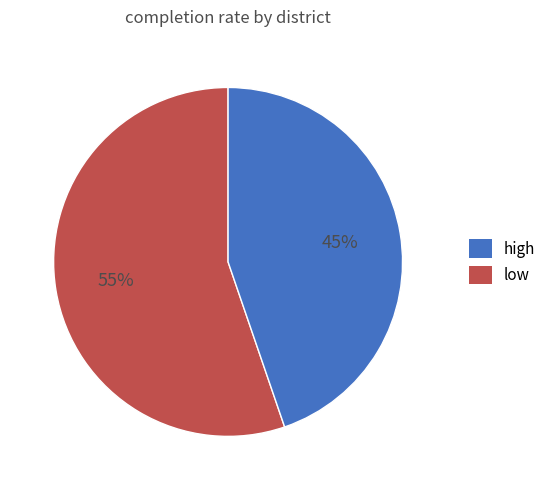

To the nearest percent, what is the average slice percentage?

50%